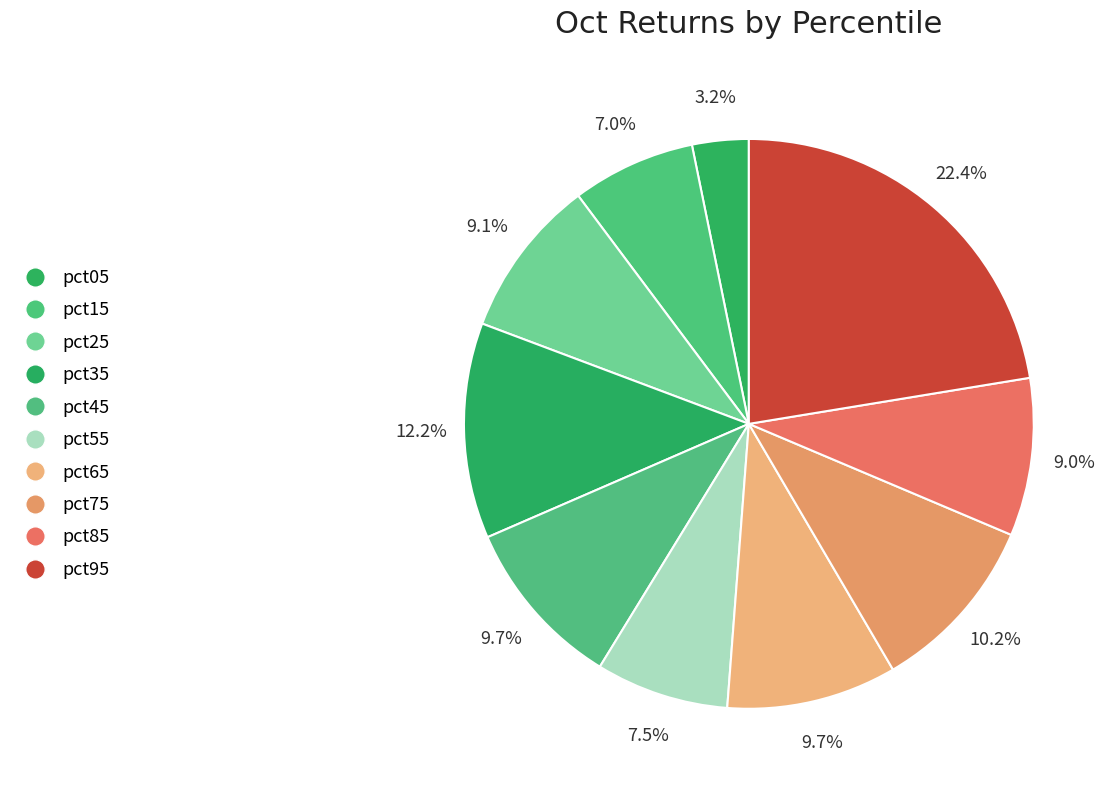

How many slices are in this pie chart?

10